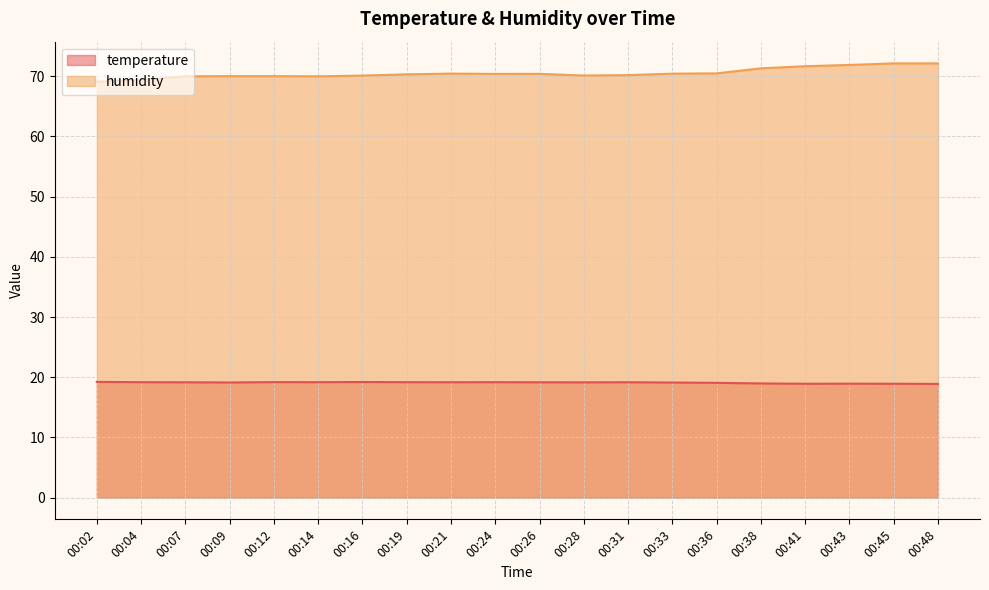

How many lines are shown in the chart?

2